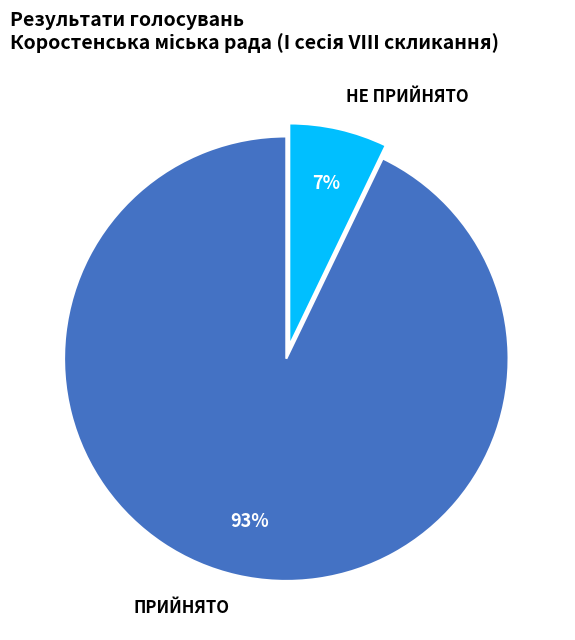

Do НЕ ПРИЙНЯТО and ПРИЙНЯТО together represent more than half of the pie?

Yes